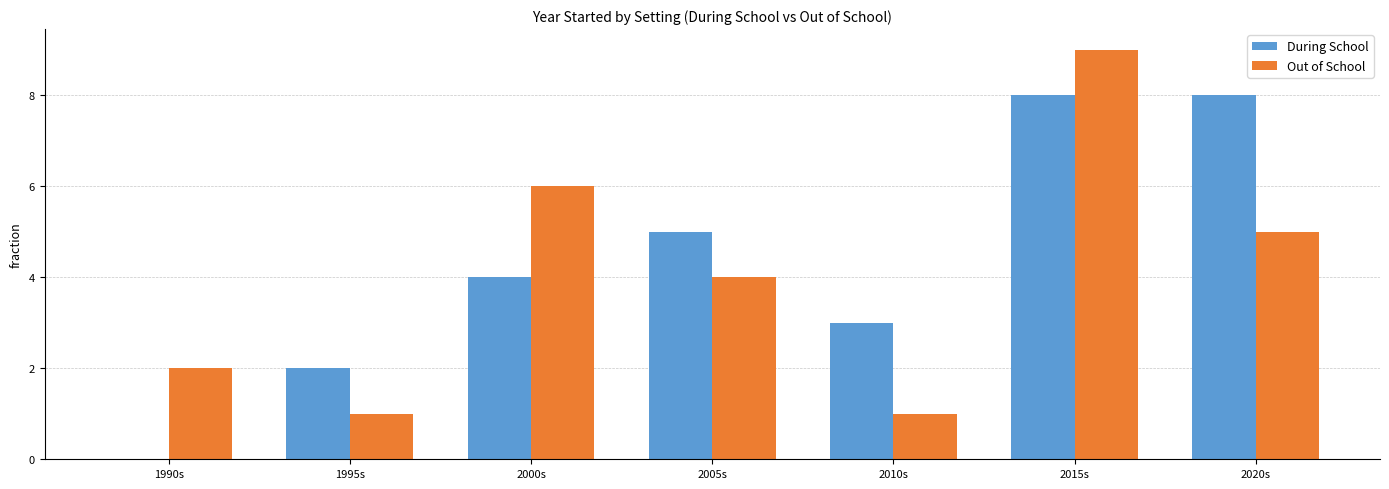

Reading right to left, what are all the values shown in this chart?

During School: 8	8	3	5	4	2	0
Out of School: 5	9	1	4	6	1	2